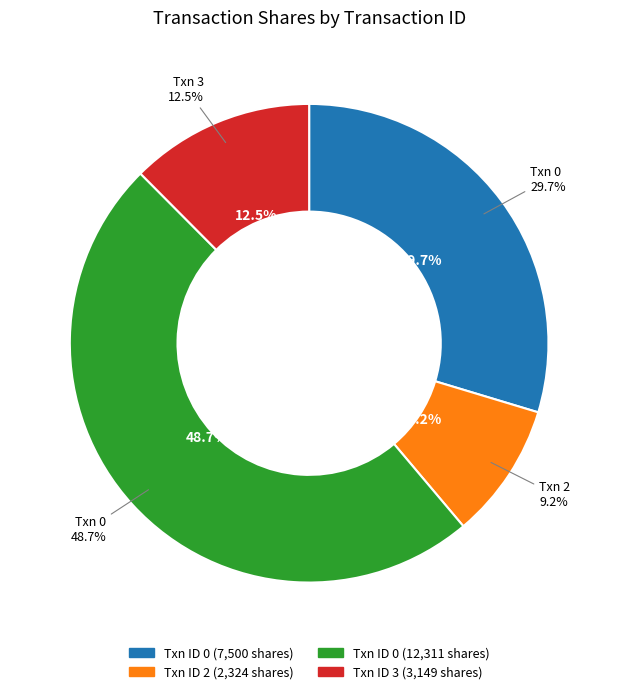

What is the smallest slice in the pie chart?

2